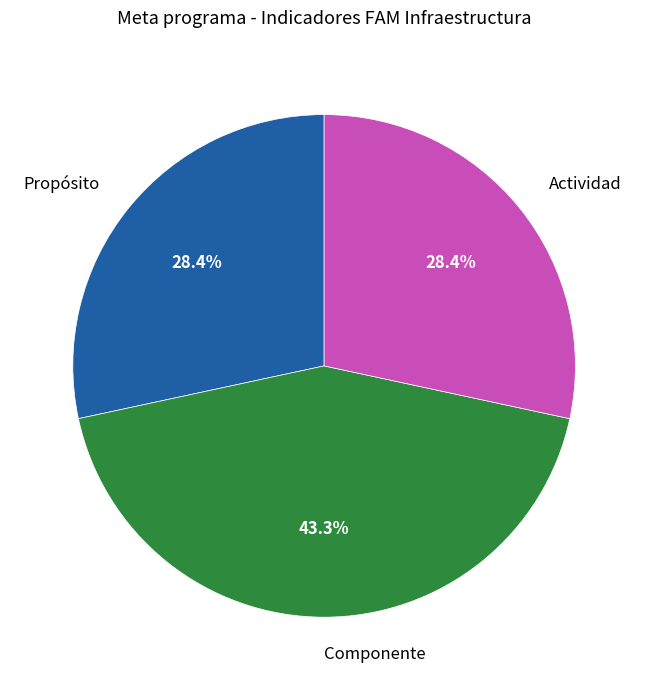

Which slice is the largest?

Componente